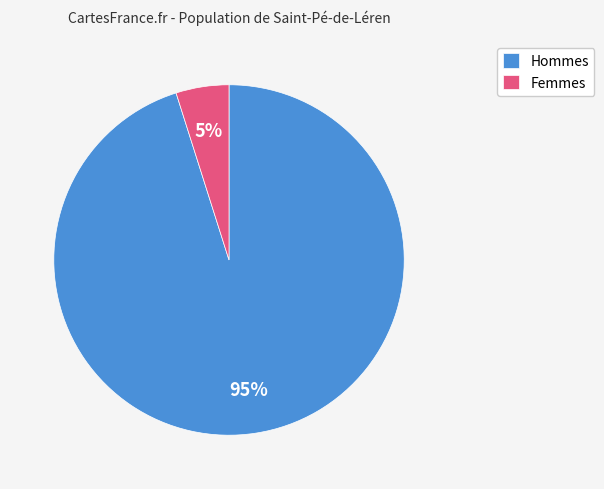

Between Femmes and Hommes, which is larger?

Hommes